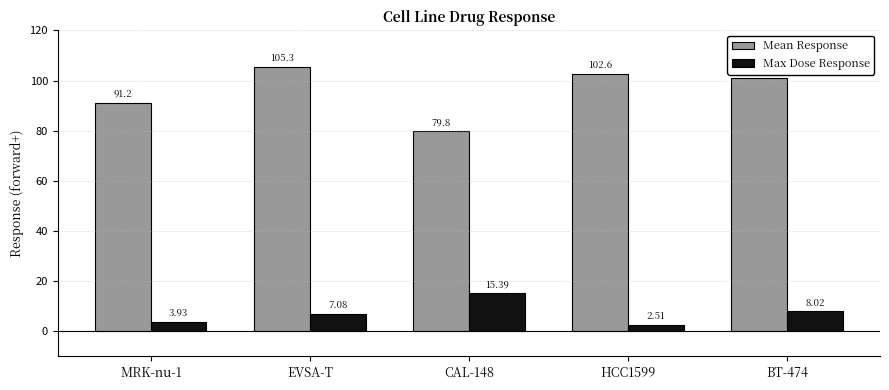

List the labels in order of Mean Response value, smallest first.

CAL-148, MRK-nu-1, BT-474, HCC1599, EVSA-T